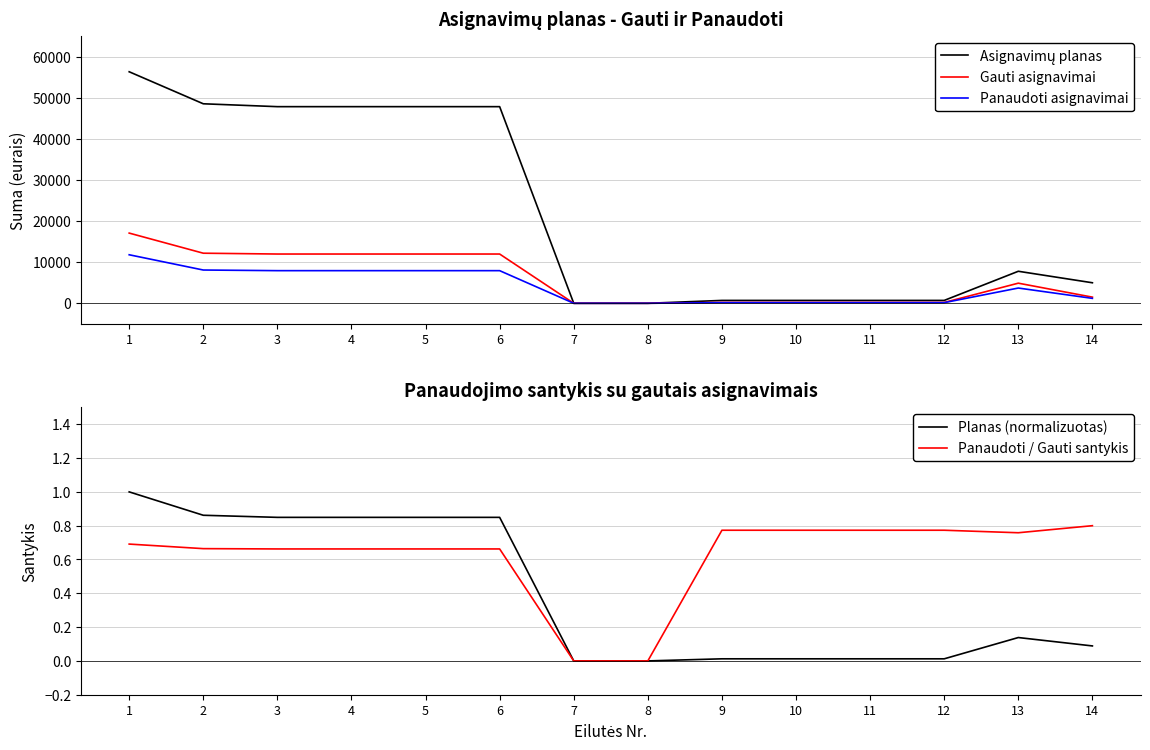

True or false: Panaudoti asignavimai and Asignavimų planas intersect in this chart.

False